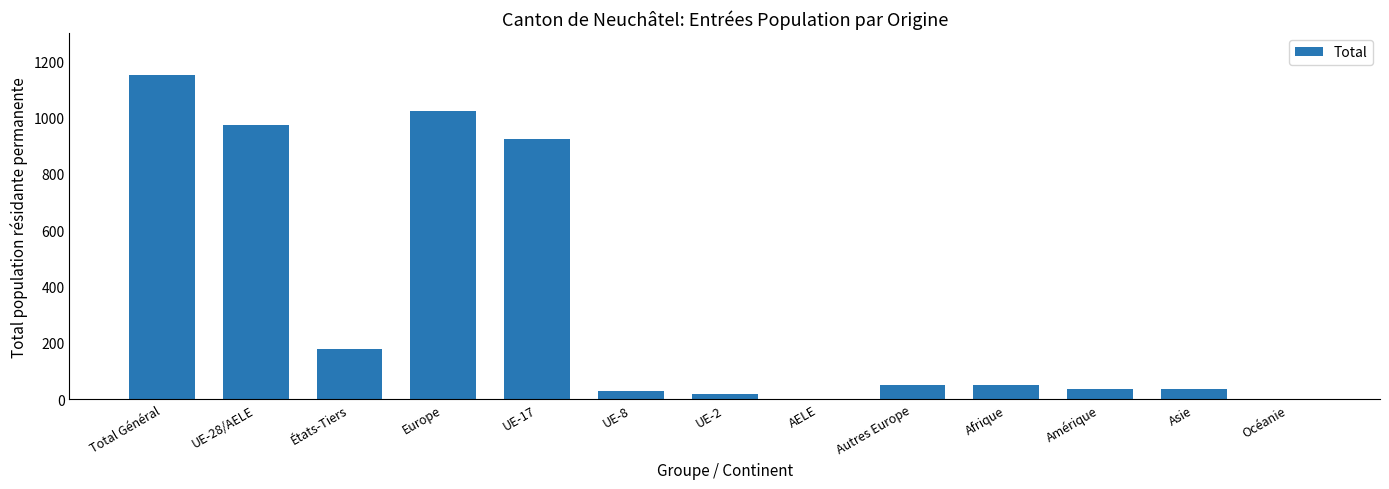

At which category does the chart reach its peak across all series?

Total Général